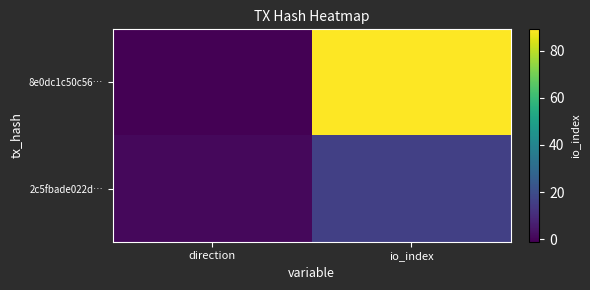

Reading left to right, transcribe all the data shown in this chart.

8e0dc1c50c56…: direction=-1	io_index=89
2c5fbade022d…: direction=1	io_index=16